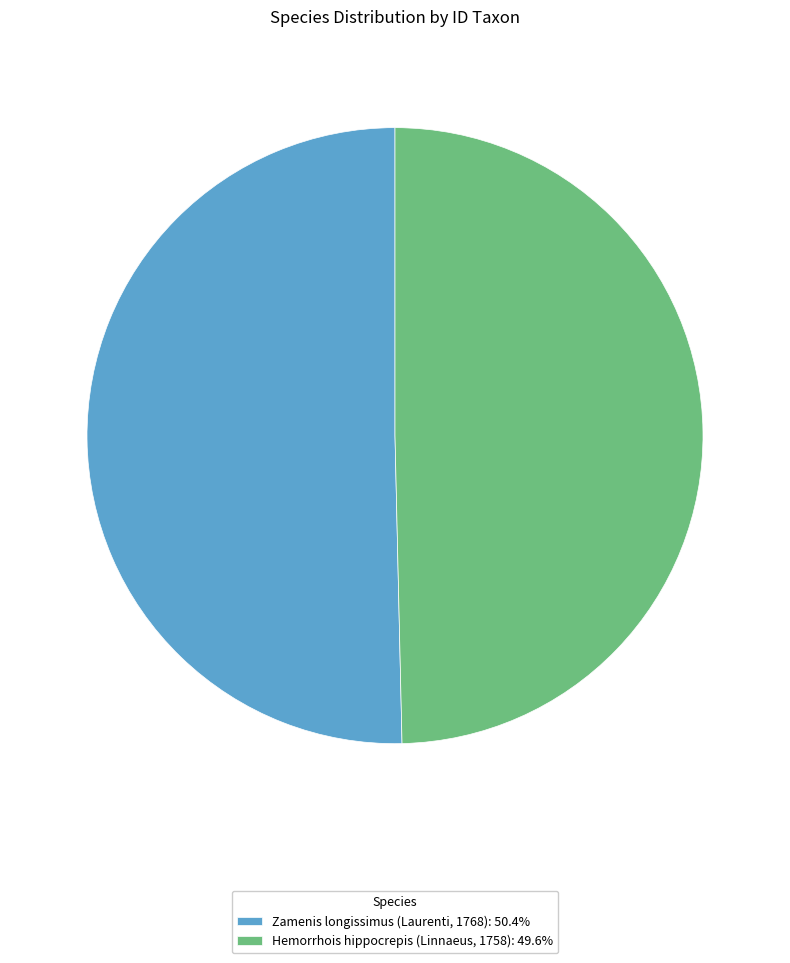

Count the number of slices in the pie.

2